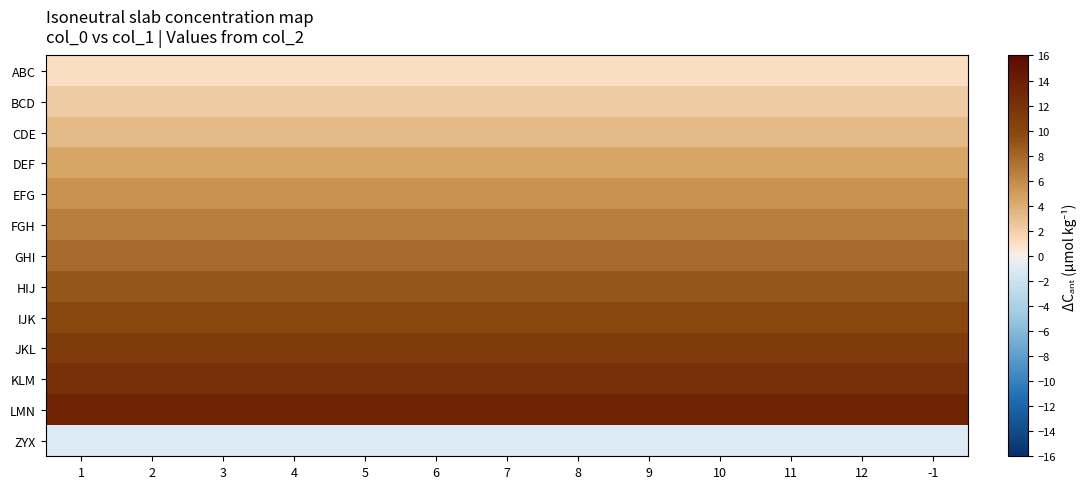

At how many categories does at least one series exceed 3?

13